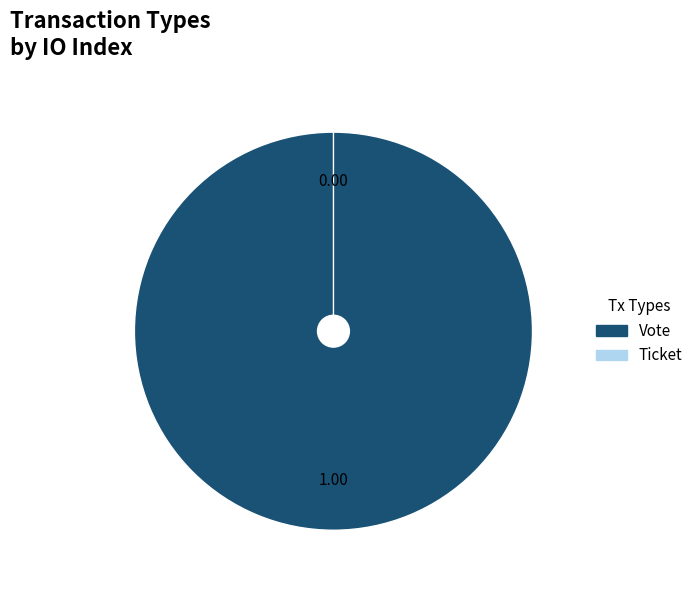

To the nearest percent, what is the difference between the Vote and Ticket slice percentages?

100%